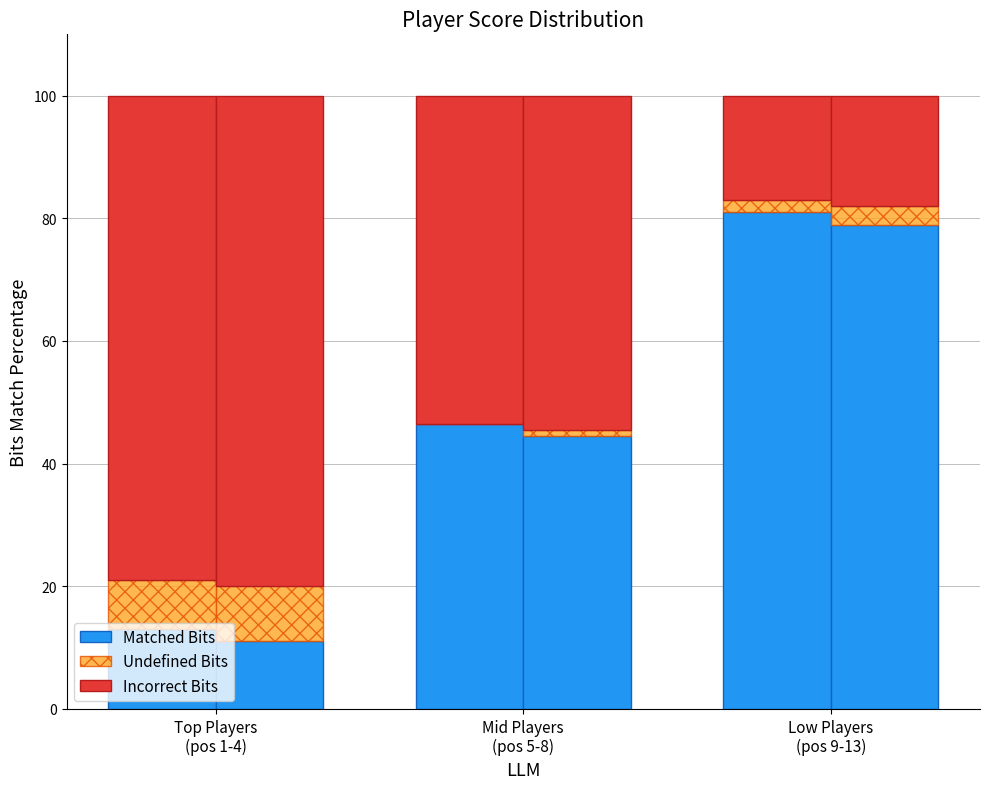

How many data points in Undefined Bits are less than 2?

1